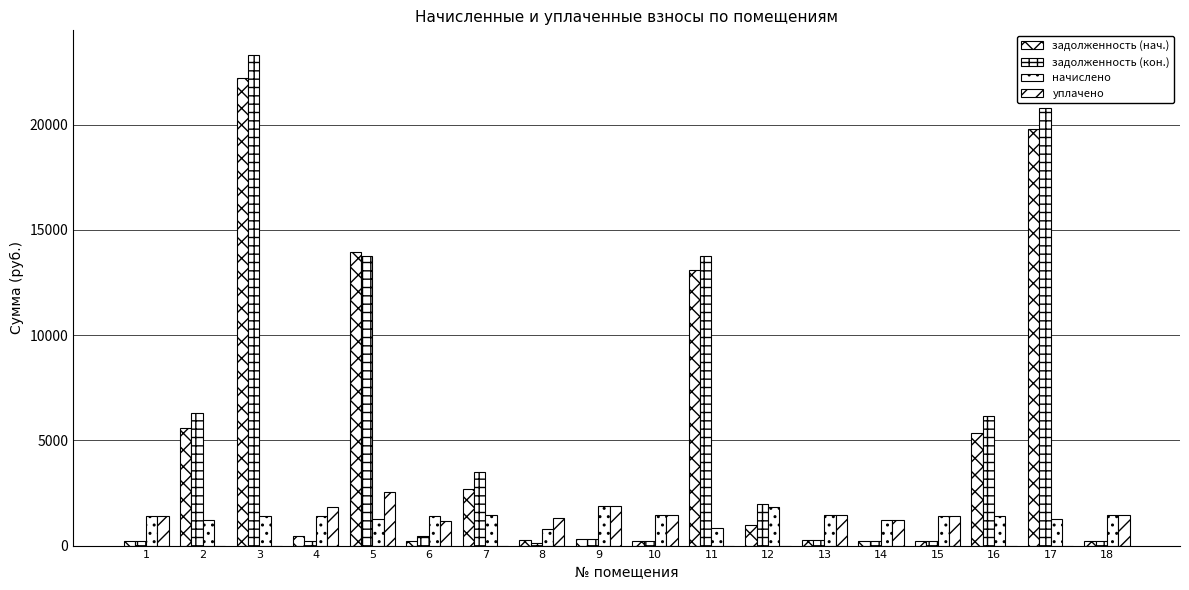

Which series has the largest range (max minus min)?

задолженность (кон.)